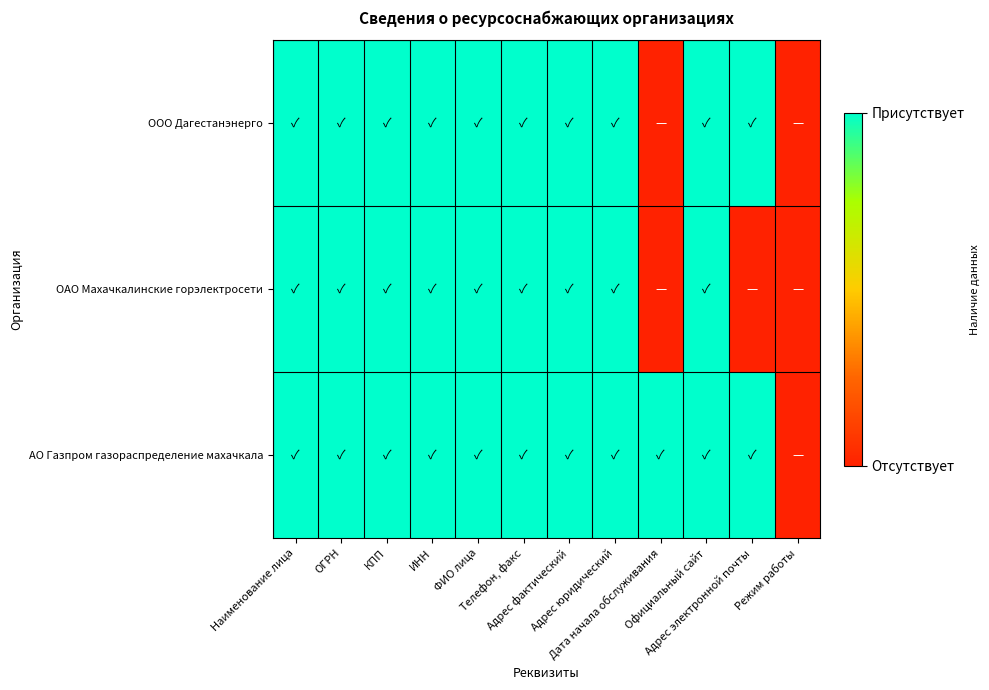

Which series has the widest spread of values?

ООО Дагестанэнерго